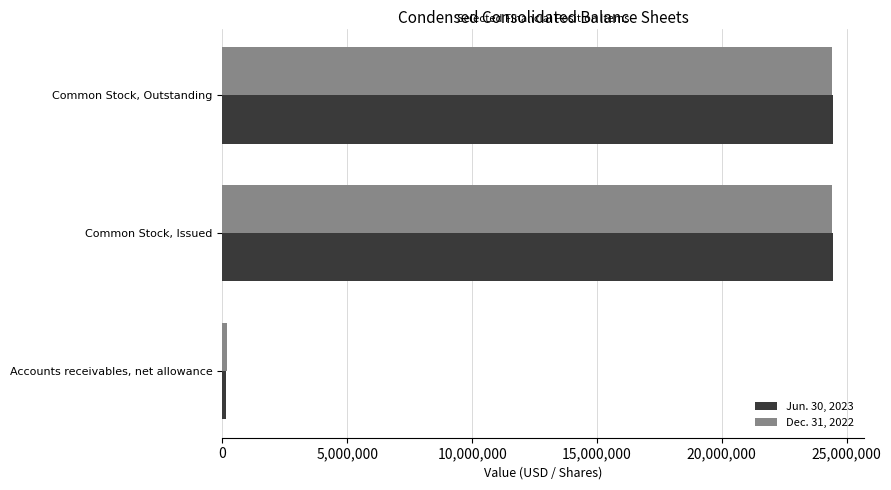

The Jun. 30, 2023 series shows 9514178 at Common Stock, Issued. True or false?

False